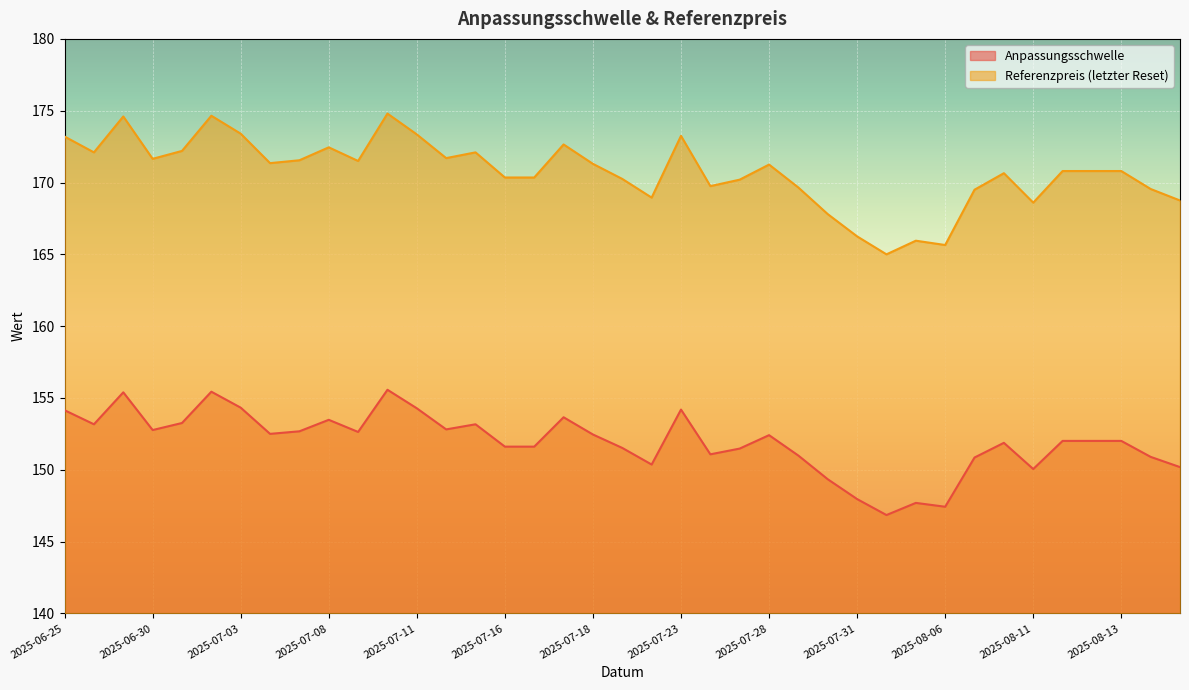

True or false: Anpassungsschwelle and Referenzpreis (letzter Reset) intersect in this chart.

False